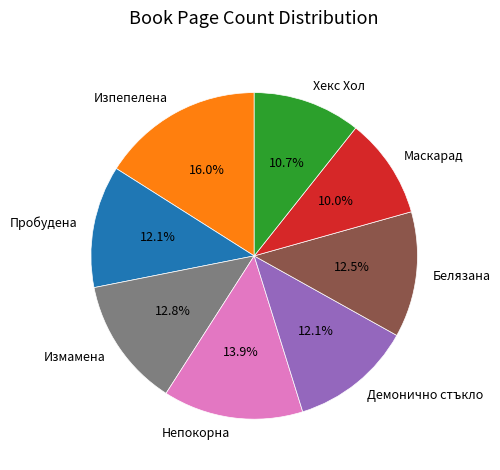

What is the smallest slice in the pie chart?

Маскарад